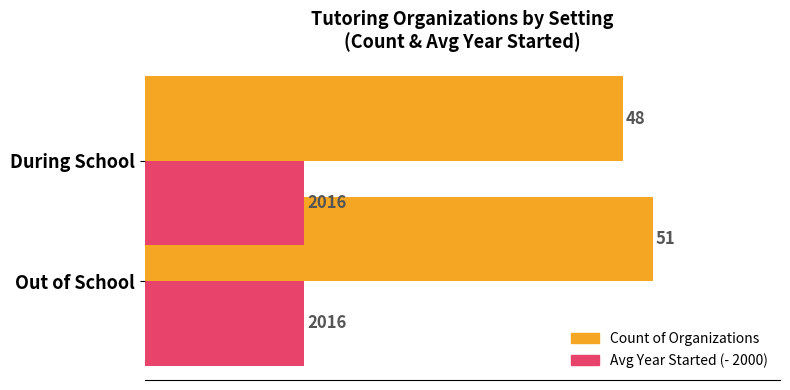

Which series has the largest total across all categories?

Count of Organizations